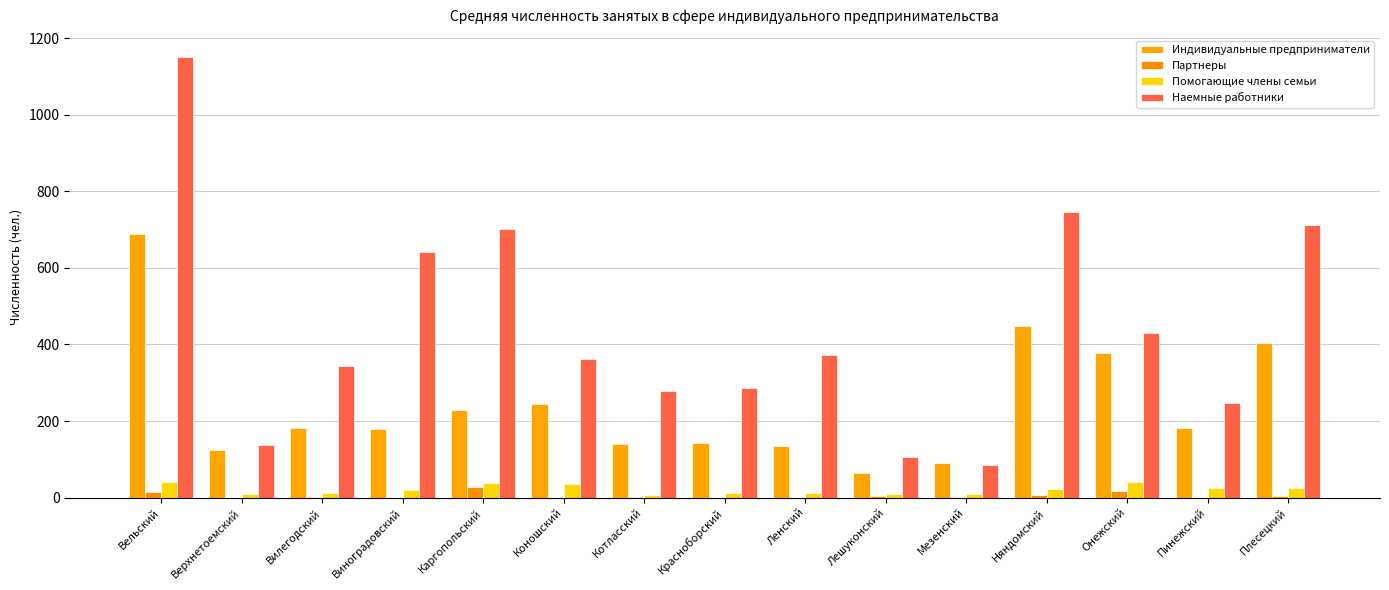

What is the difference between the second highest and second lowest values in the Партнеры series?

16.1